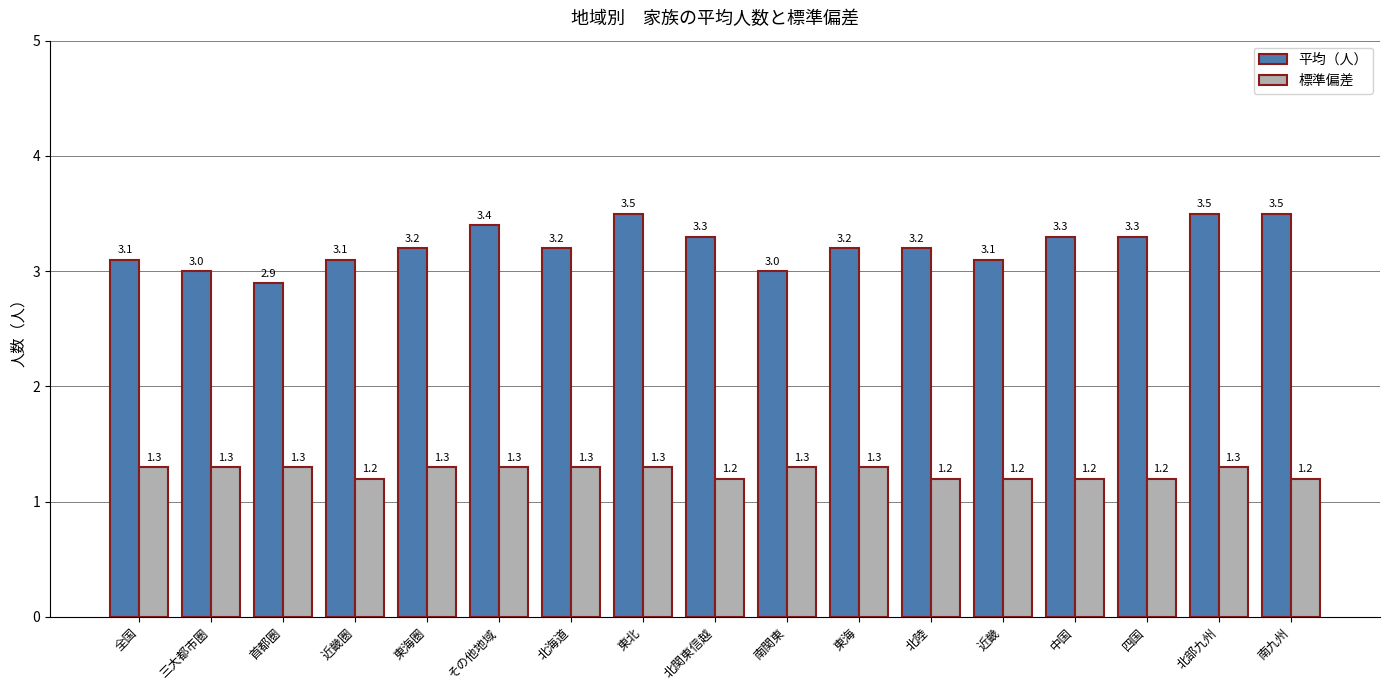

At which label does 平均（人） first exceed 3?

全国